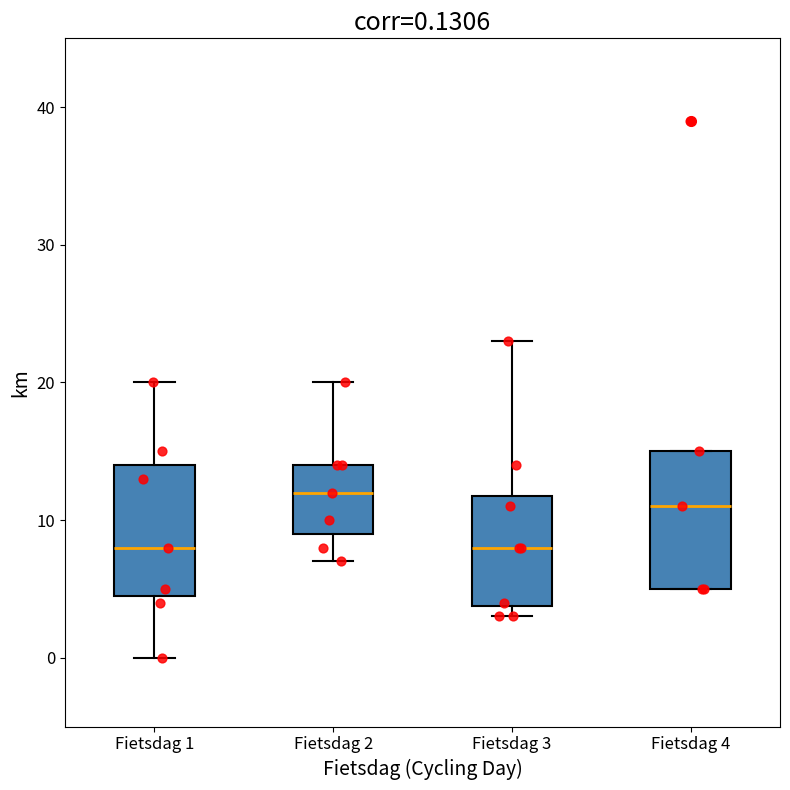

Which box has the highest median line?

Fietsdag 2